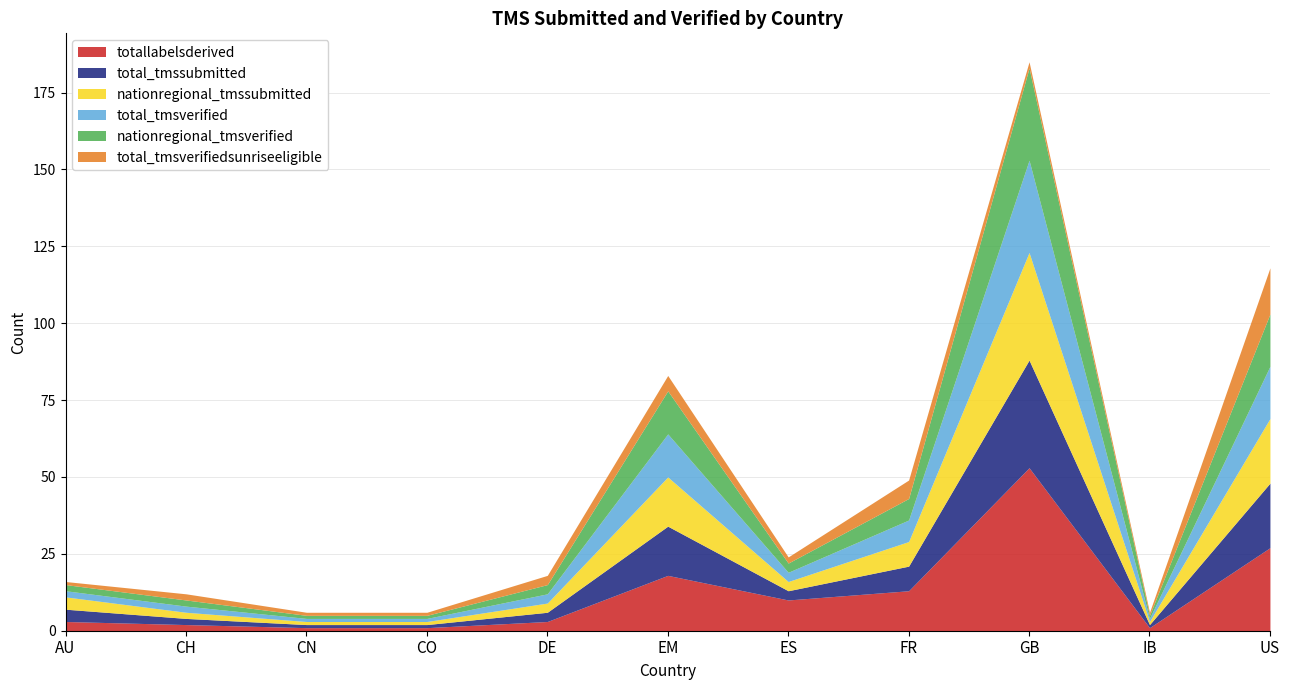

List the labels in order of nationregional_tmssubmitted value, largest first.

GB, US, EM, FR, AU, DE, ES, CH, CN, CO, IB